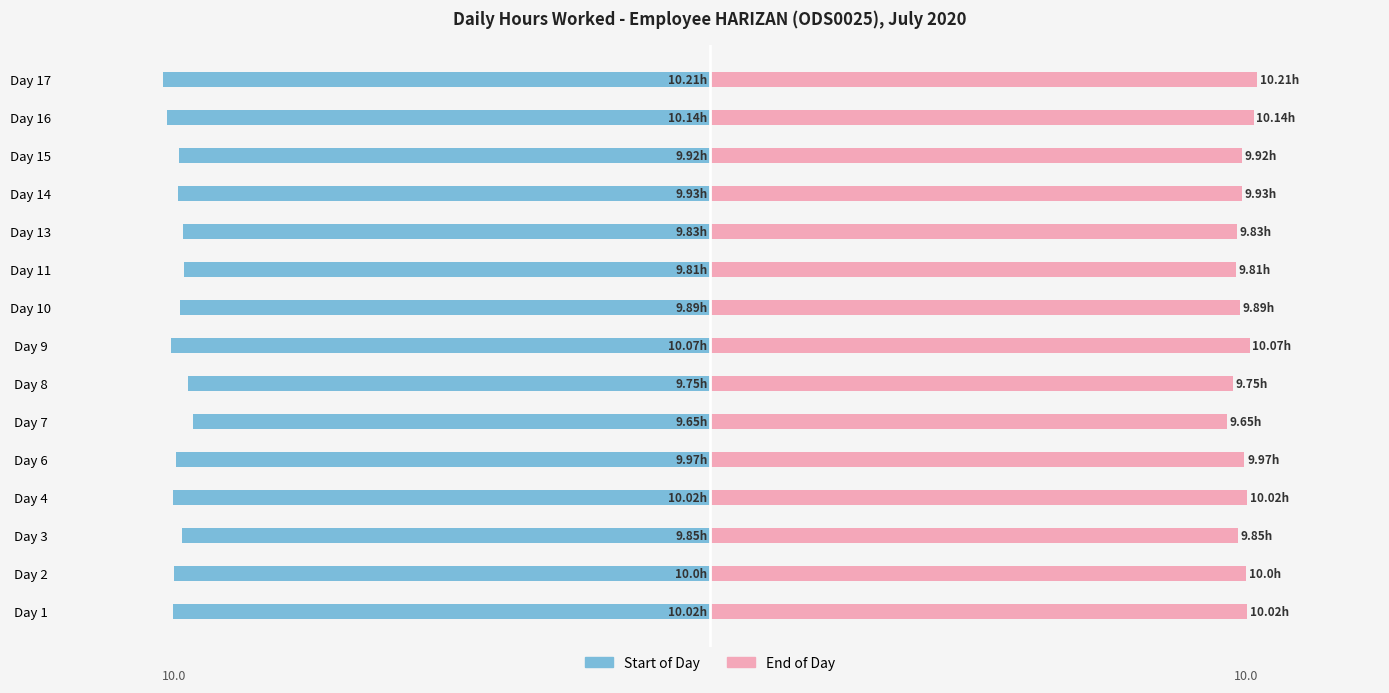

Which series has the widest spread of values?

Start of Day